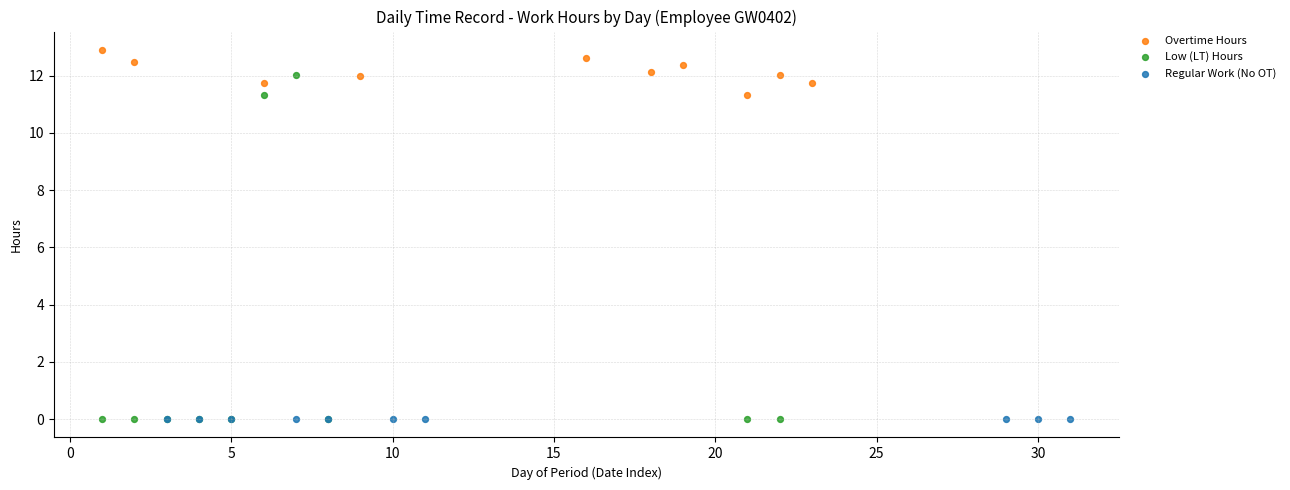

Which series contains the highest Y value?

Overtime Hours